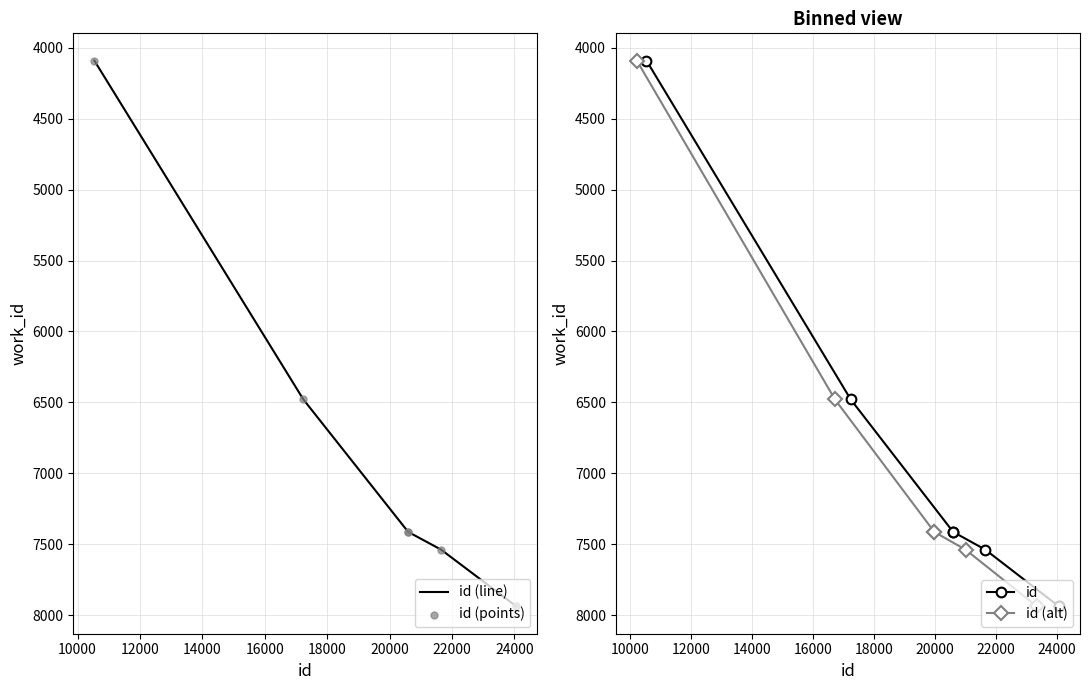

At how many categories does at least one series exceed 6381?

6